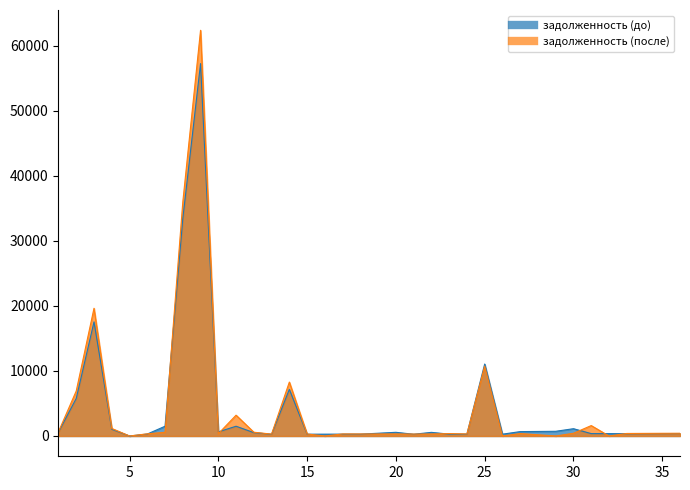

At which label does задолженность (до) reach its minimum?

5